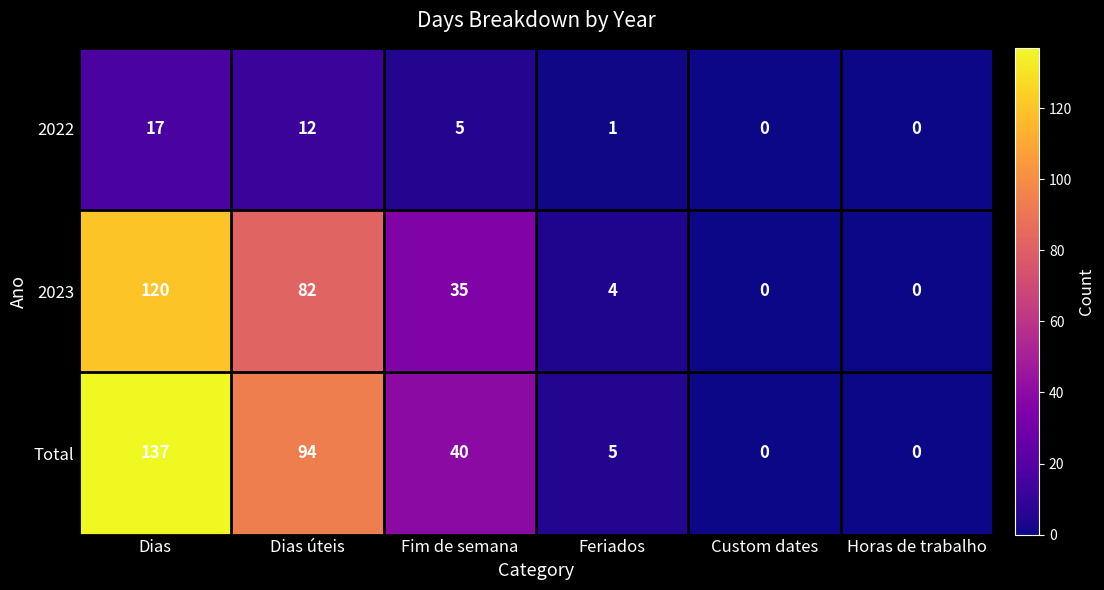

Reading left to right, transcribe all the data shown in this chart.

2022: Dias=17	Dias úteis=12	Fim de semana=5	Feriados=1	Custom dates=0	Horas de trabalho=0
2023: Dias=120	Dias úteis=82	Fim de semana=35	Feriados=4	Custom dates=0	Horas de trabalho=0
Total: Dias=137	Dias úteis=94	Fim de semana=40	Feriados=5	Custom dates=0	Horas de trabalho=0